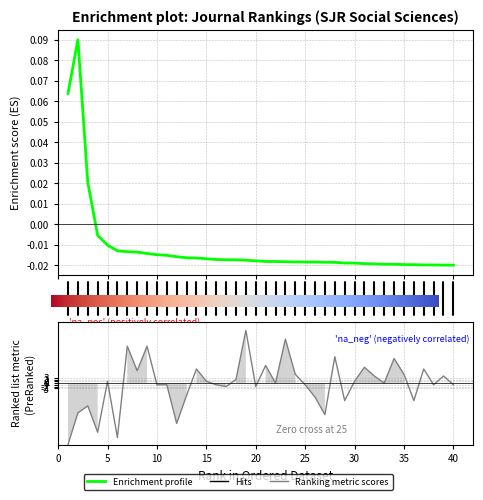

At which category is the sum across all series the highest?

19